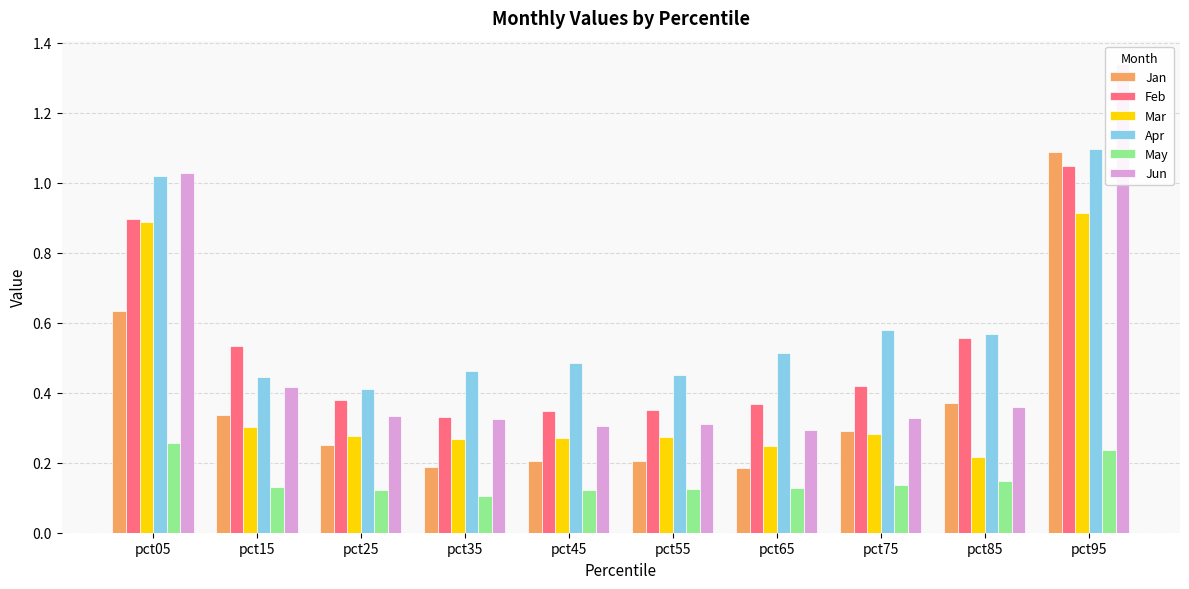

How many categories are shown in the chart?

10